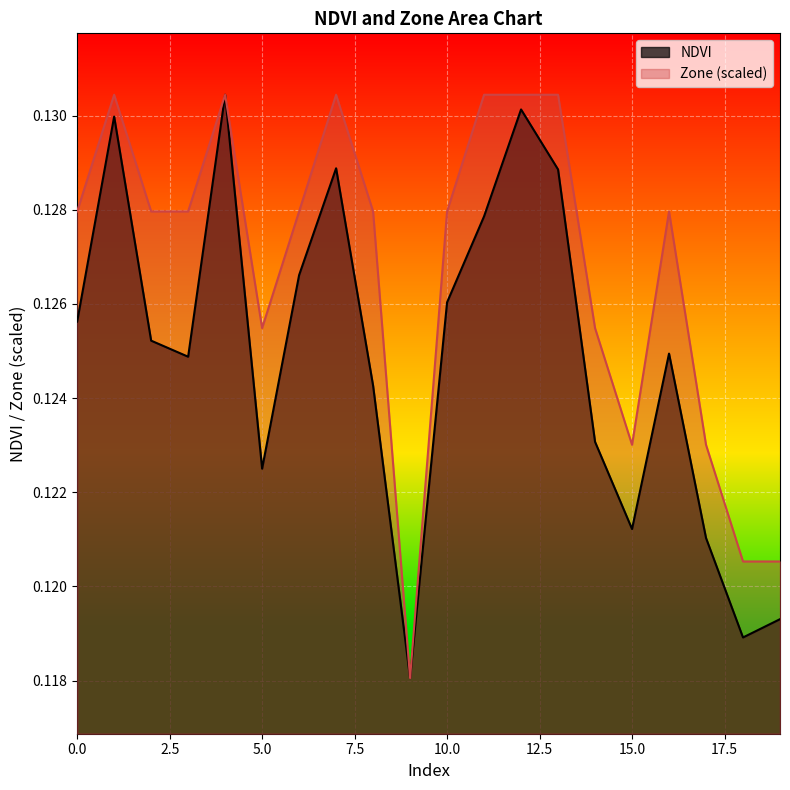

At which category does the data reach its first local valley?

3